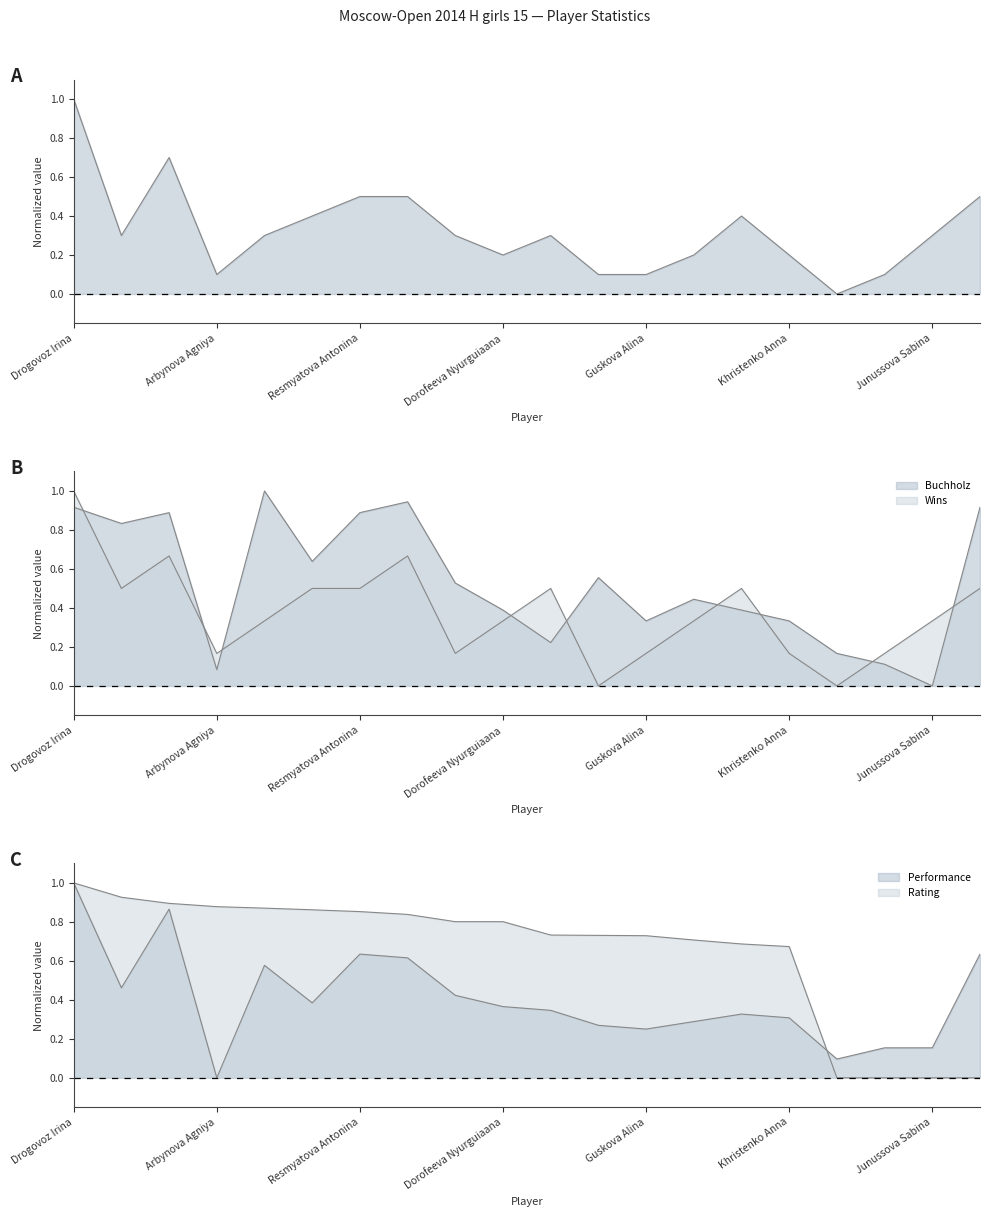

How many Wins values are between 0 and 1?

20